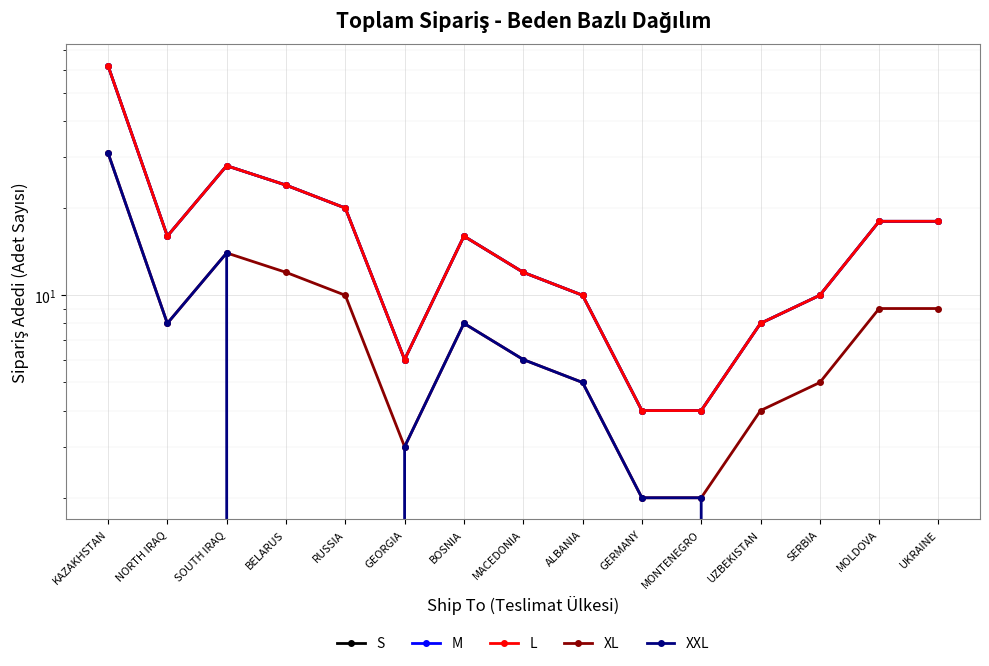

What is the spread (max minus min) of values at KAZAKHSTAN?

31